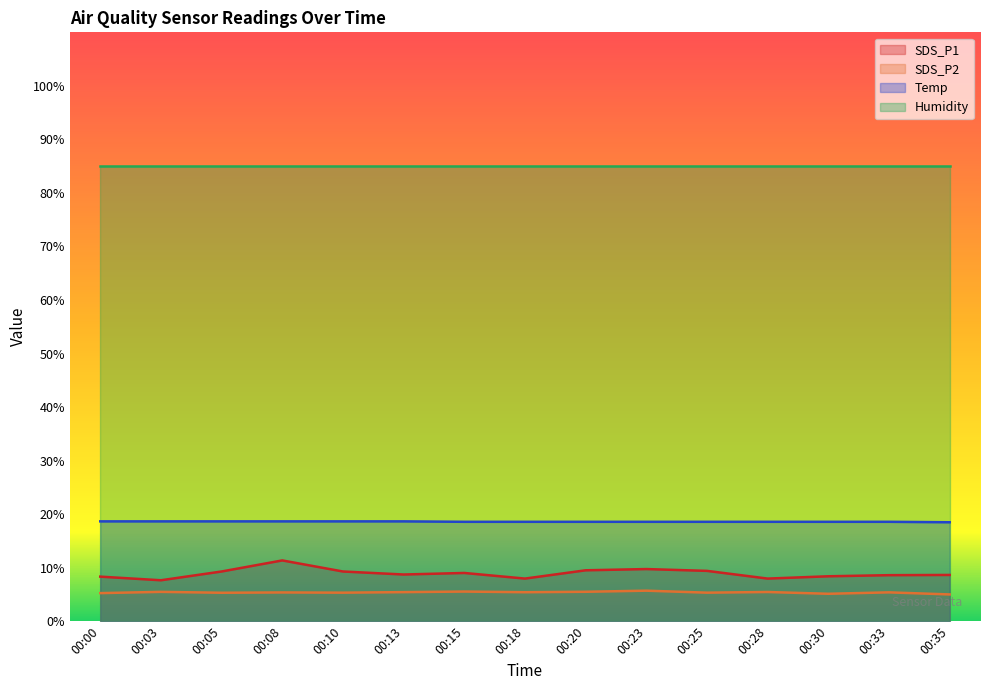

List the labels in order of Temp value, largest first.

00:00, 00:03, 00:05, 00:08, 00:10, 00:13, 00:15, 00:18, 00:20, 00:23, 00:25, 00:28, 00:30, 00:33, 00:35